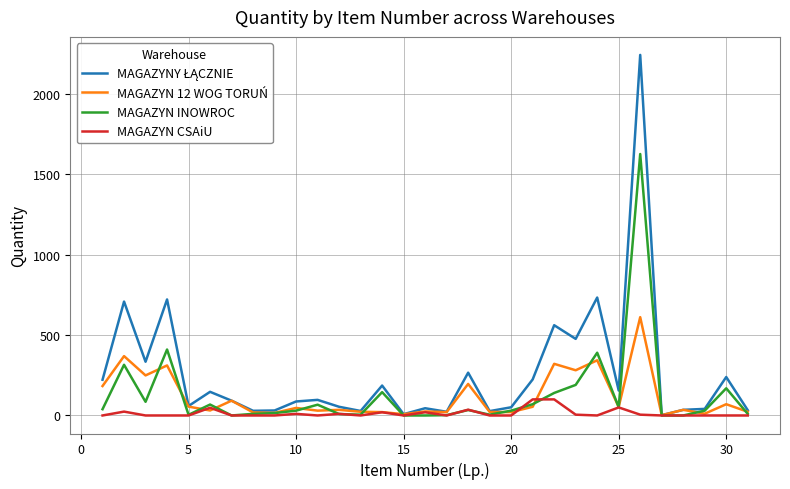

What is the maximum value for MAGAZYN INOWROC?

1625